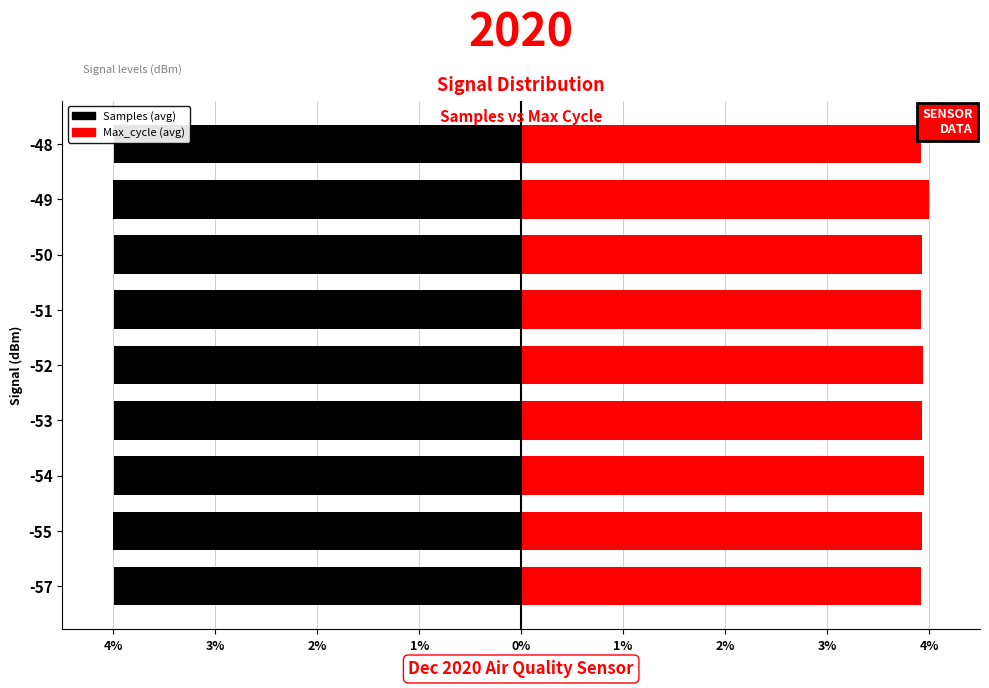

What is the difference between the highest and lowest values at -51?

7.9